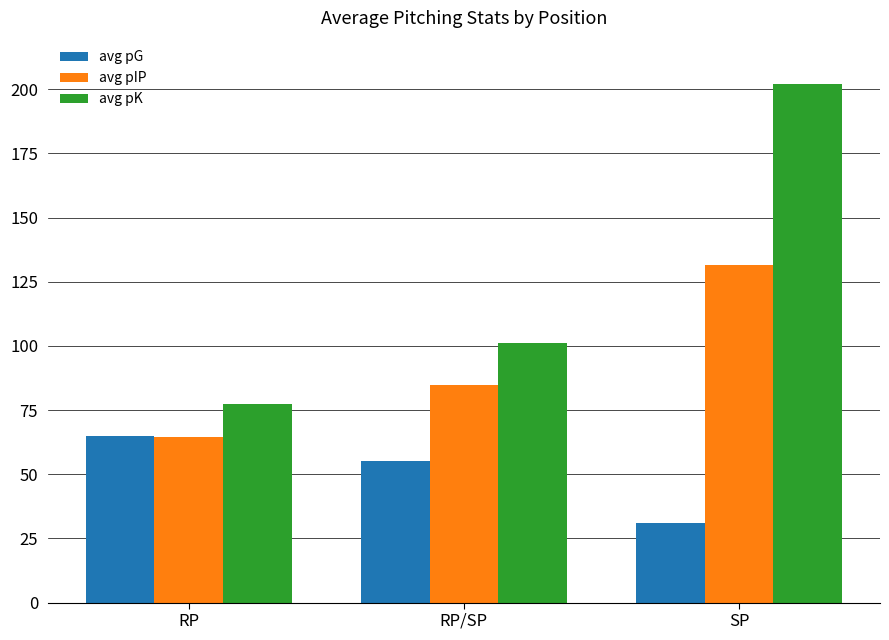

Reading right to left, list all the values displayed in this chart.

avg pG: 31.0	55.3	65.0
avg pIP: 131.7	84.9	64.6
avg pK: 202.0	101.3	77.4